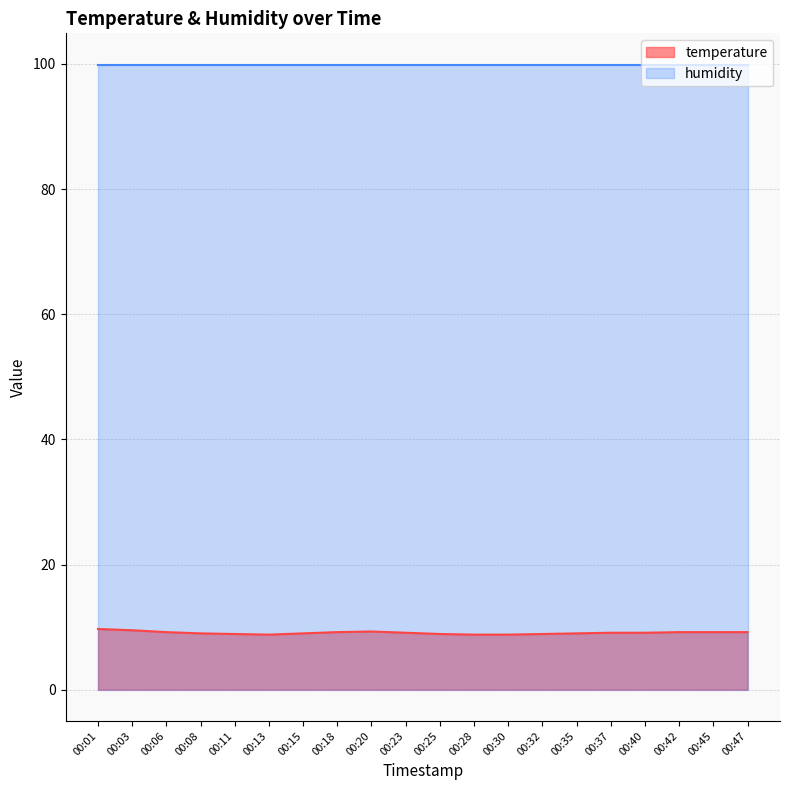

What is the approximate value at 00:01?

9.7